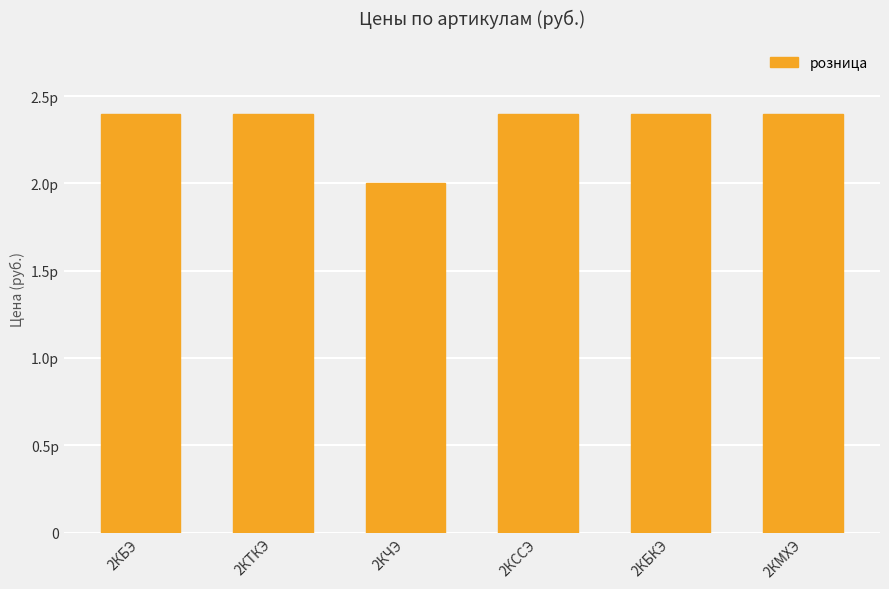

Which category has the lowest value across all series?

2КЧЭ